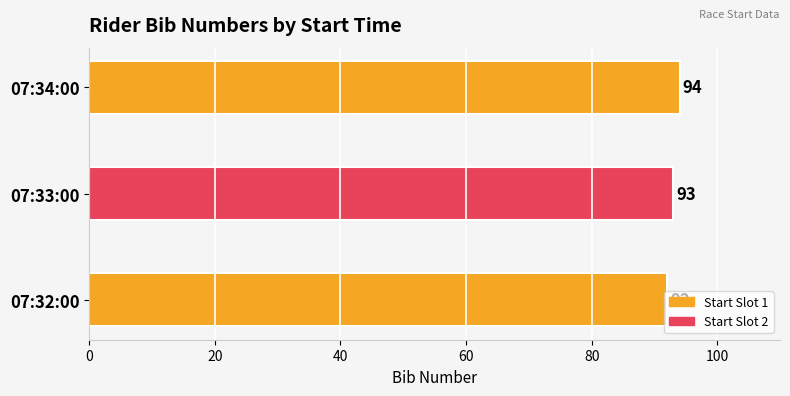

What is the sum of the values at 07:32:00 and 07:33:00?

185